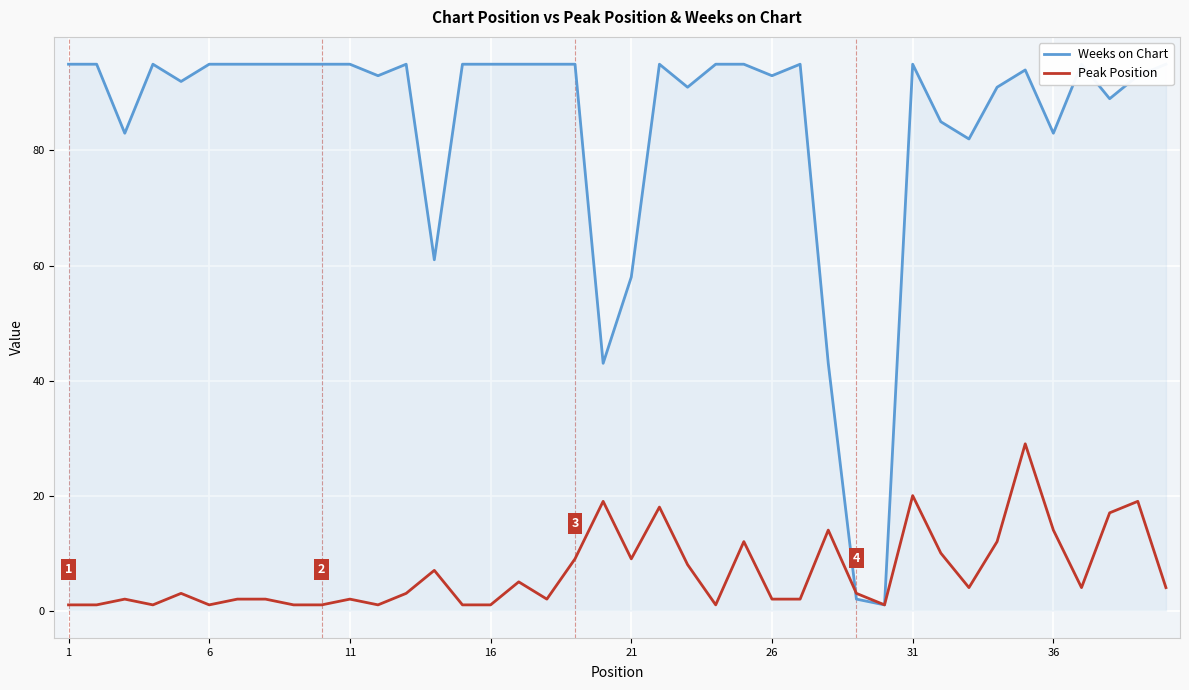

Which series has the largest total across all categories?

Weeks on Chart